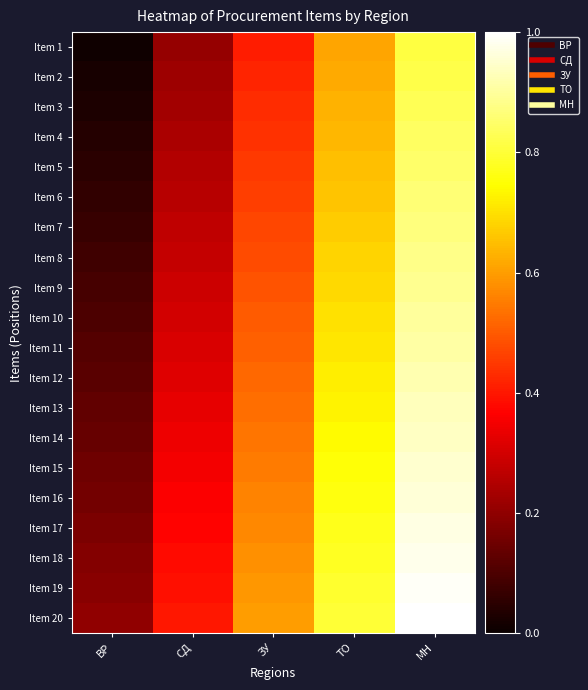

At how many categories does at least one series exceed 0?

5